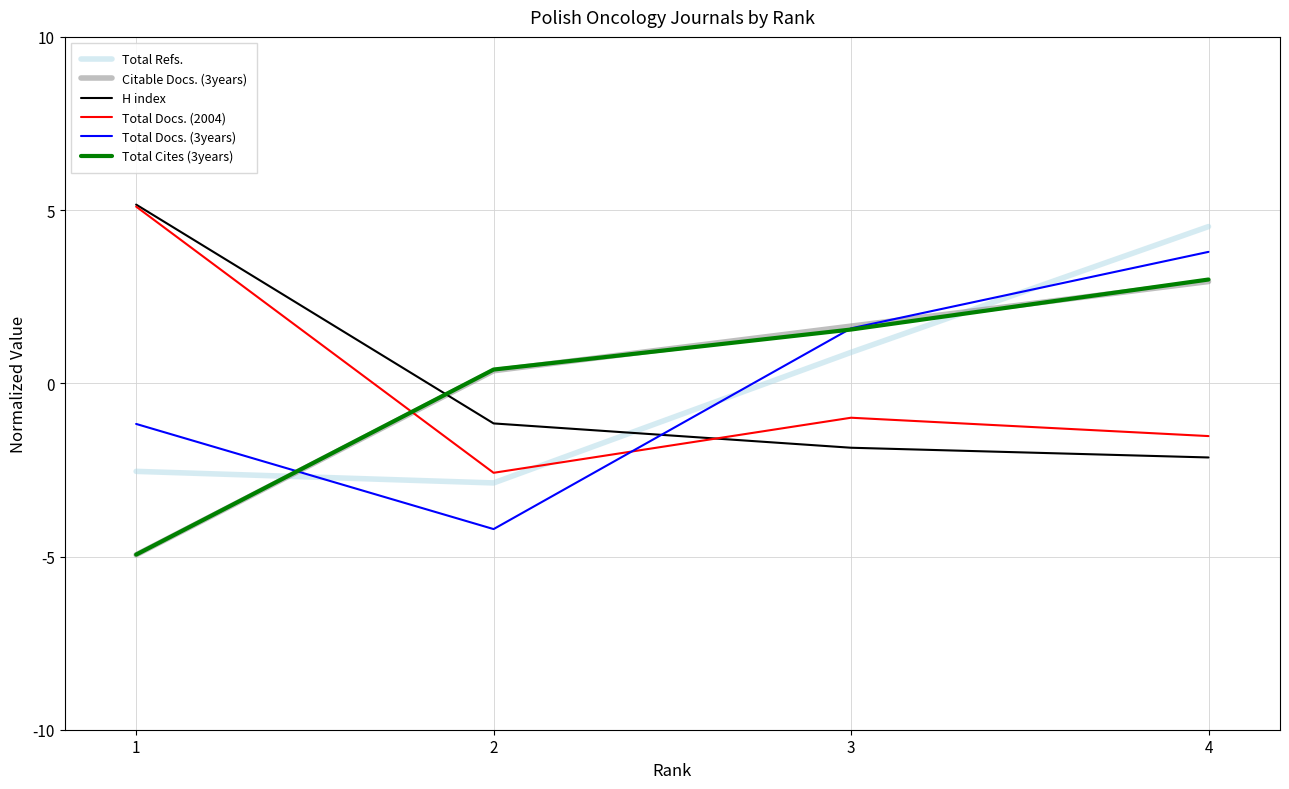

What is the difference between the highest and lowest values at 1?

10.1